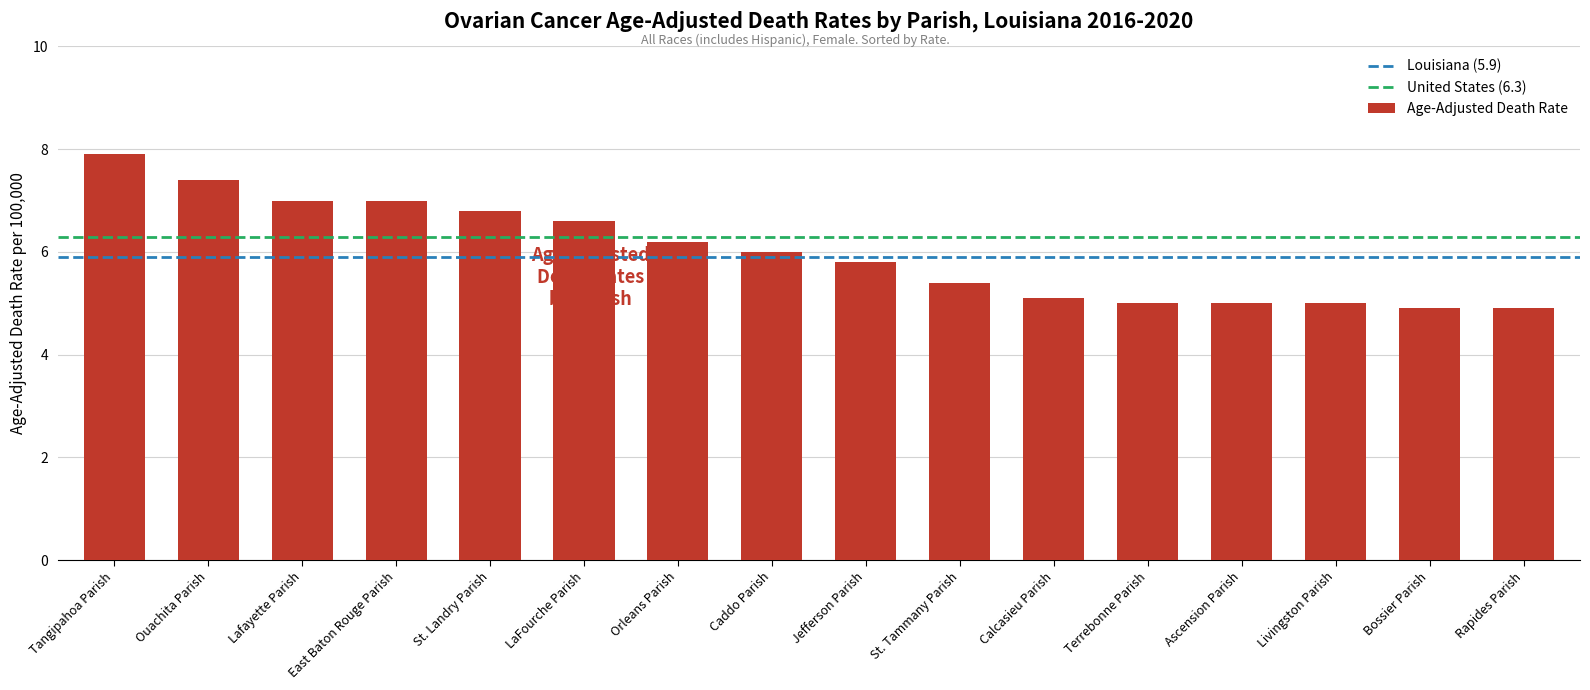

Does the chart contain stacked bars?

No